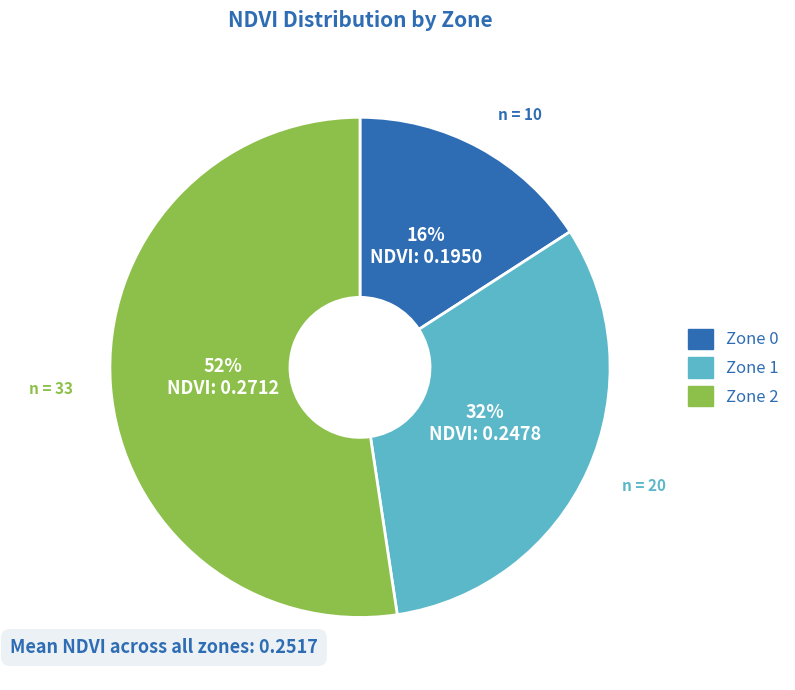

Rank the categories by value from lowest to highest.

Zone 0, Zone 1, Zone 2